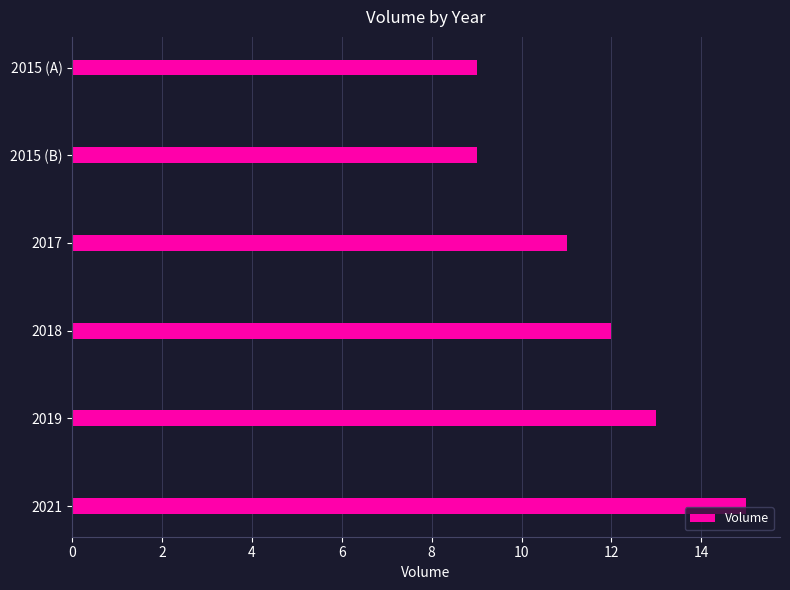

Does the chart contain any negative values?

No